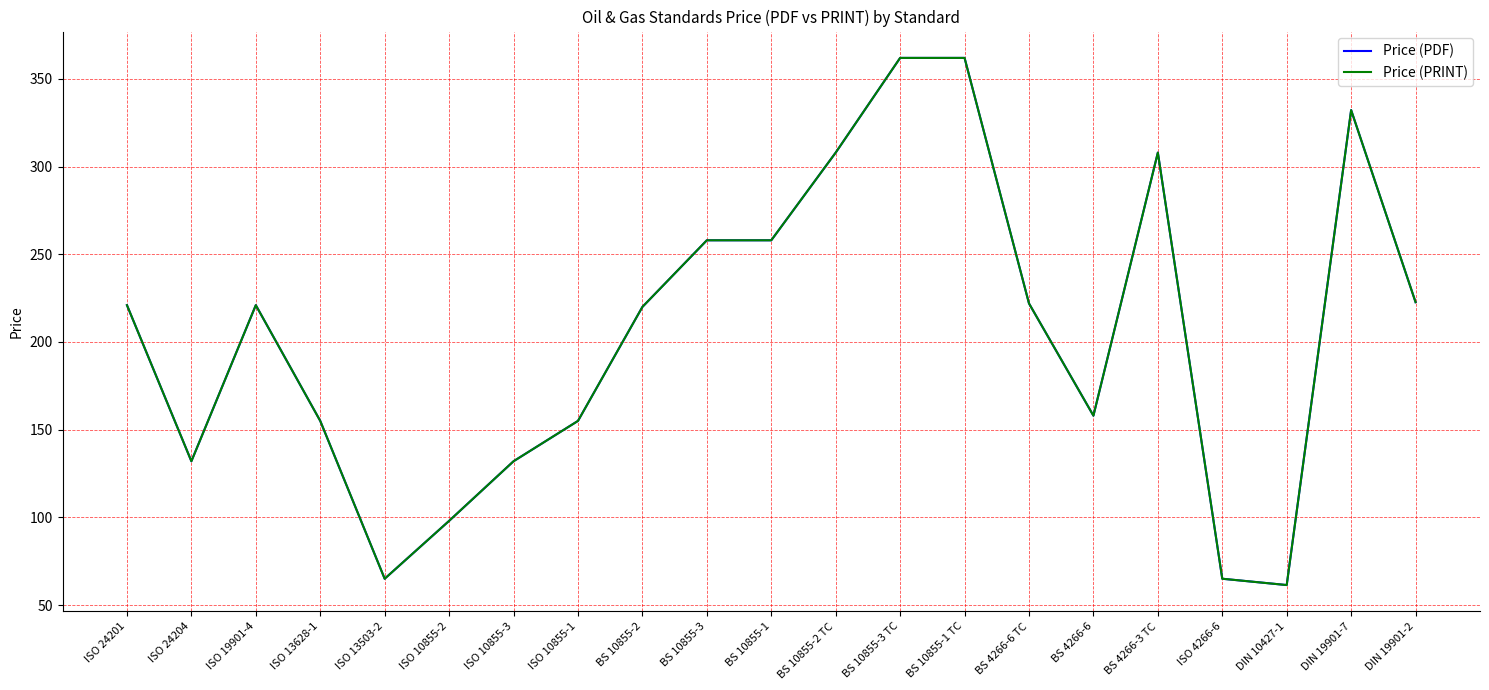

What is the total value across all series at BS 10855-3 TC?

724.0